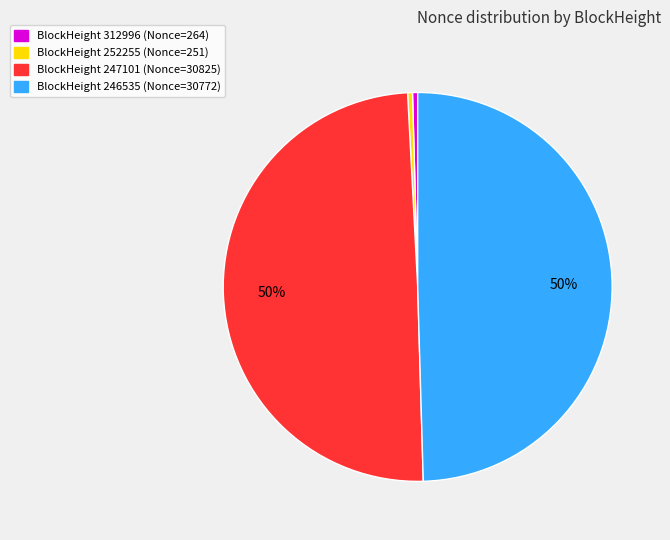

To the nearest percent, what is the average slice percentage?

25%